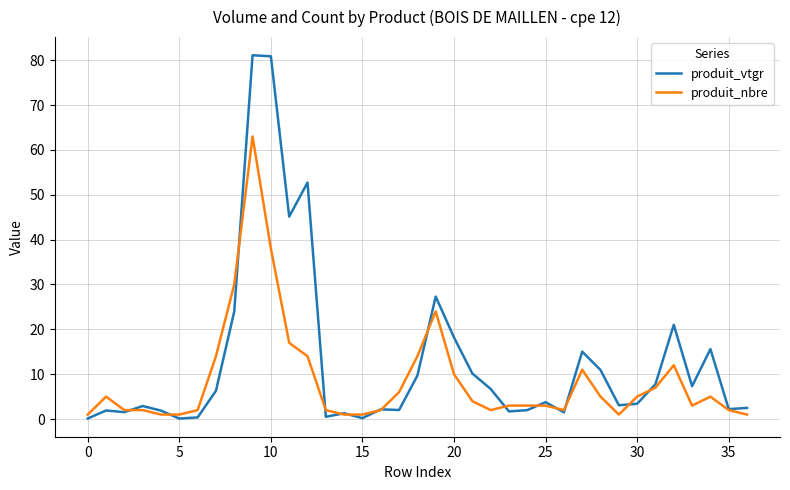

Rank the series by their maximum value, from highest to lowest.

produit_vtgr, produit_nbre